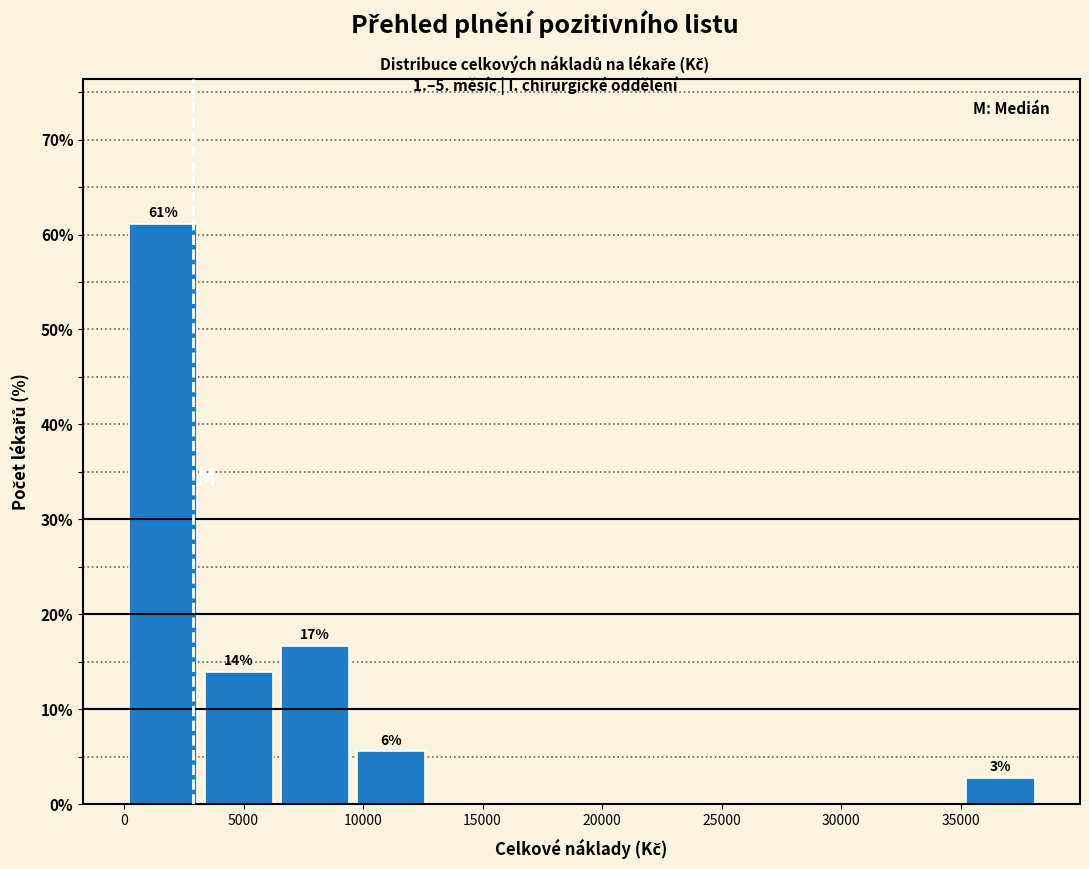

Which range on the x-axis has the tallest bar?

0 to 3500